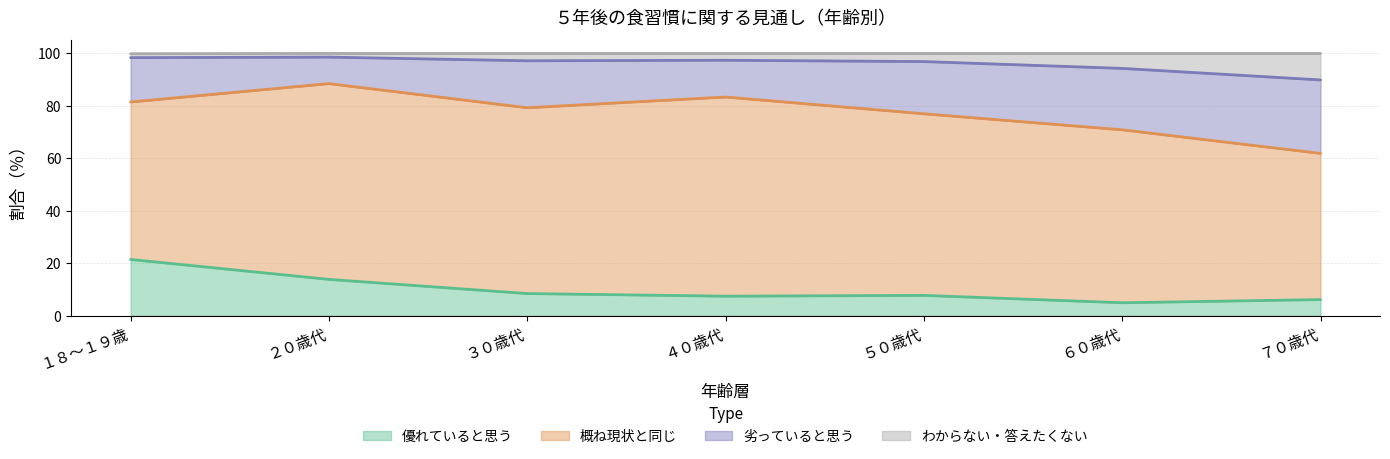

Is it true that わからない・答えたくない equals 40.6 at ２０歳代?

False